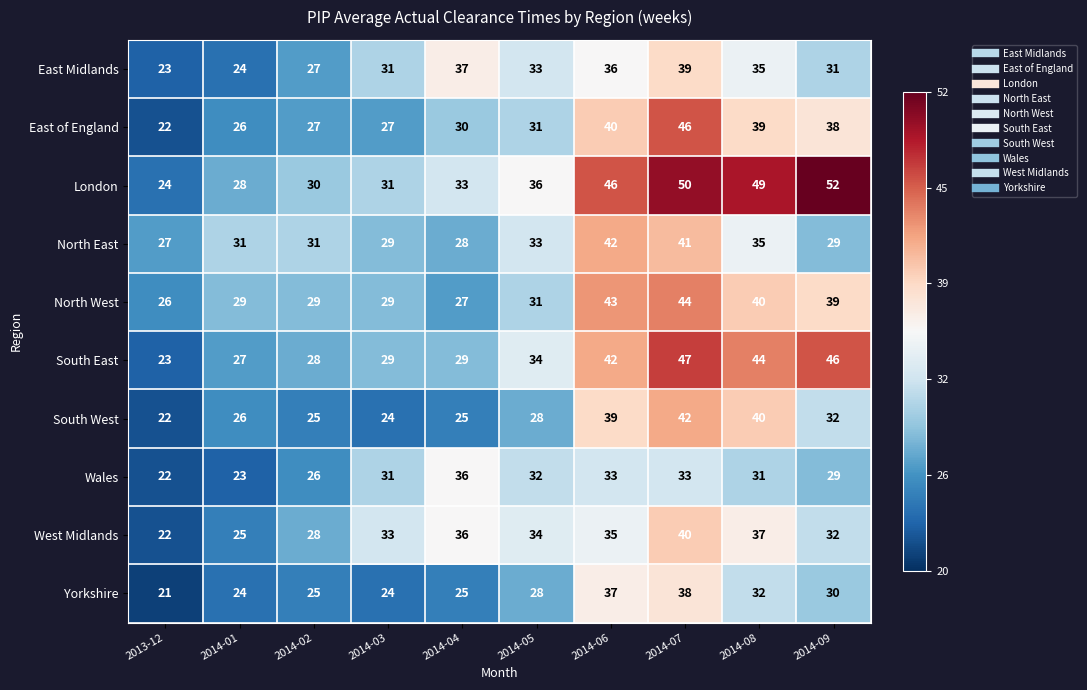

Is it true that East Midlands equals 58 at 2014-05?

False